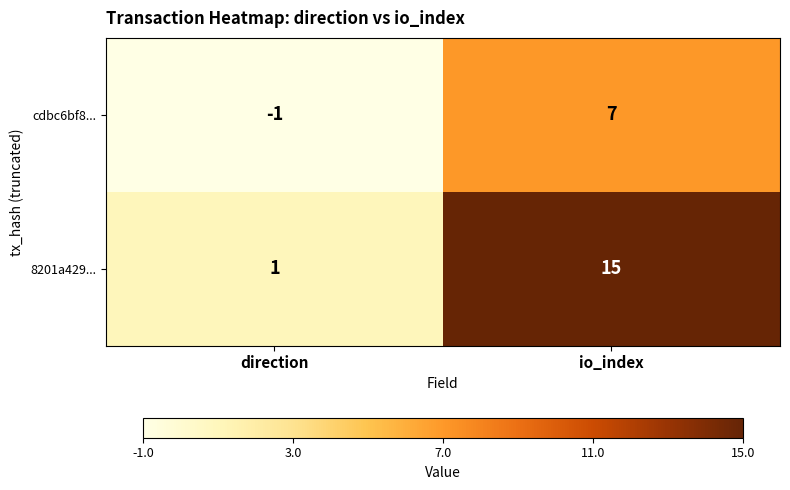

The value of cdbc6bf8... at io_index is 4. True or false?

False